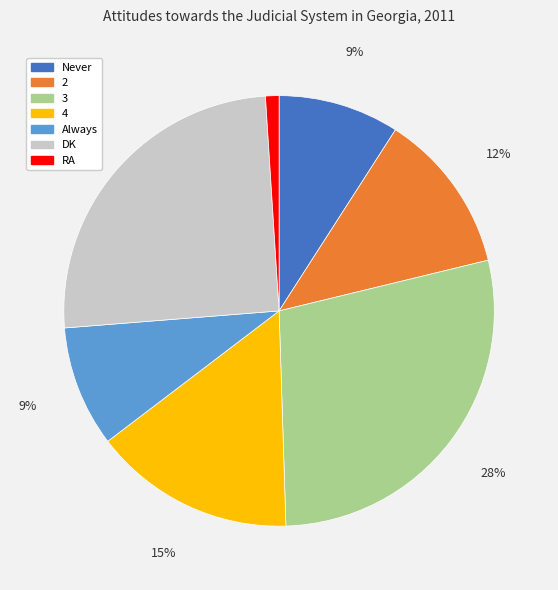

How many slices are in this pie chart?

7